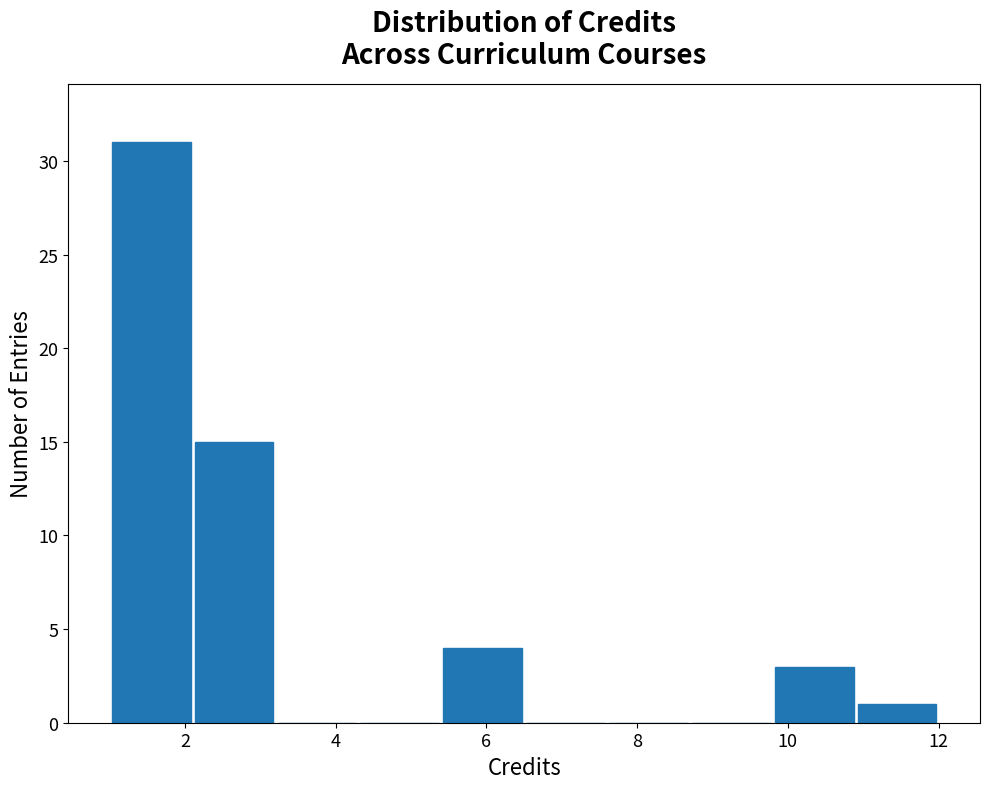

Reading left to right, list every bar in this chart as the range it spans on the x-axis followed by its height. Neither the bar edges nor the heights are printed on the chart, so give them approximately, as read against the axes.

1.0 to 2.1: 31
2.1 to 3.2: 15
3.2 to 4.3: 0
4.3 to 5.4: 0
5.4 to 6.5: 4
6.5 to 7.6: 0
7.6 to 8.7: 0
8.7 to 9.8: 0
9.8 to 10.9: 3
10.9 to 12.0: 1